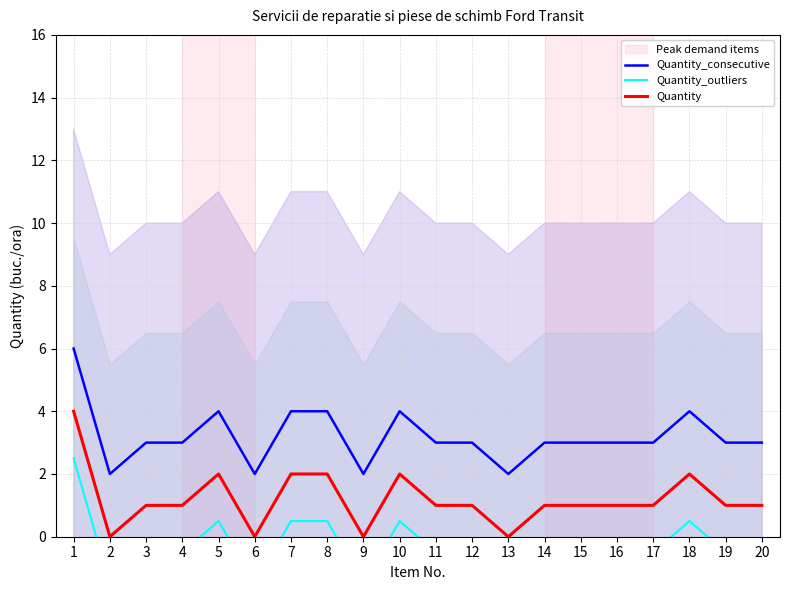

Does the chart display data point markers on the line(s)?

No